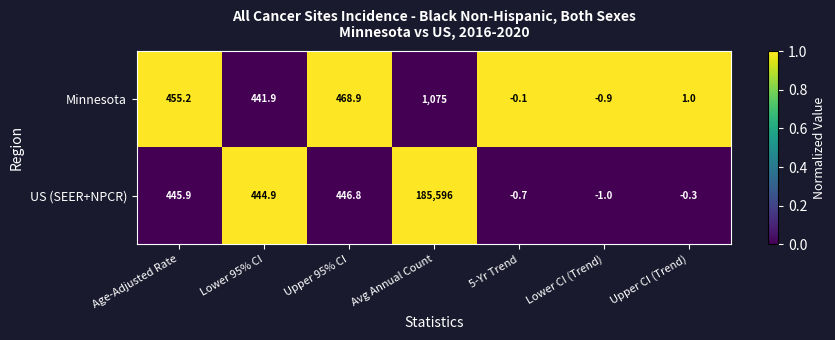

The value of Minnesota at Upper 95% CI is 225.8. True or false?

False